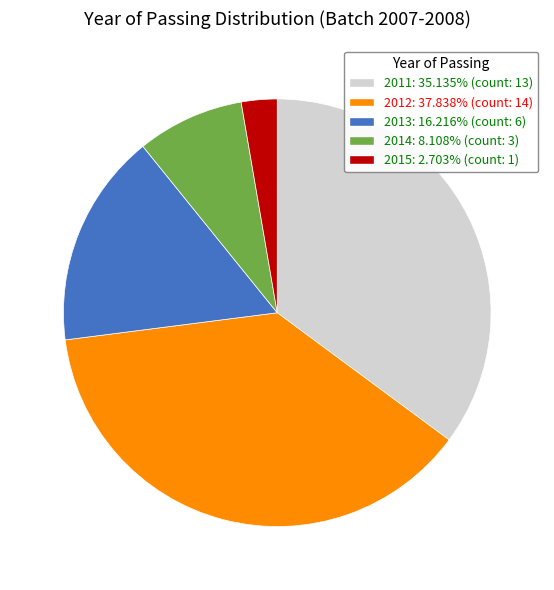

Is there any slice that represents more than half of the pie?

No